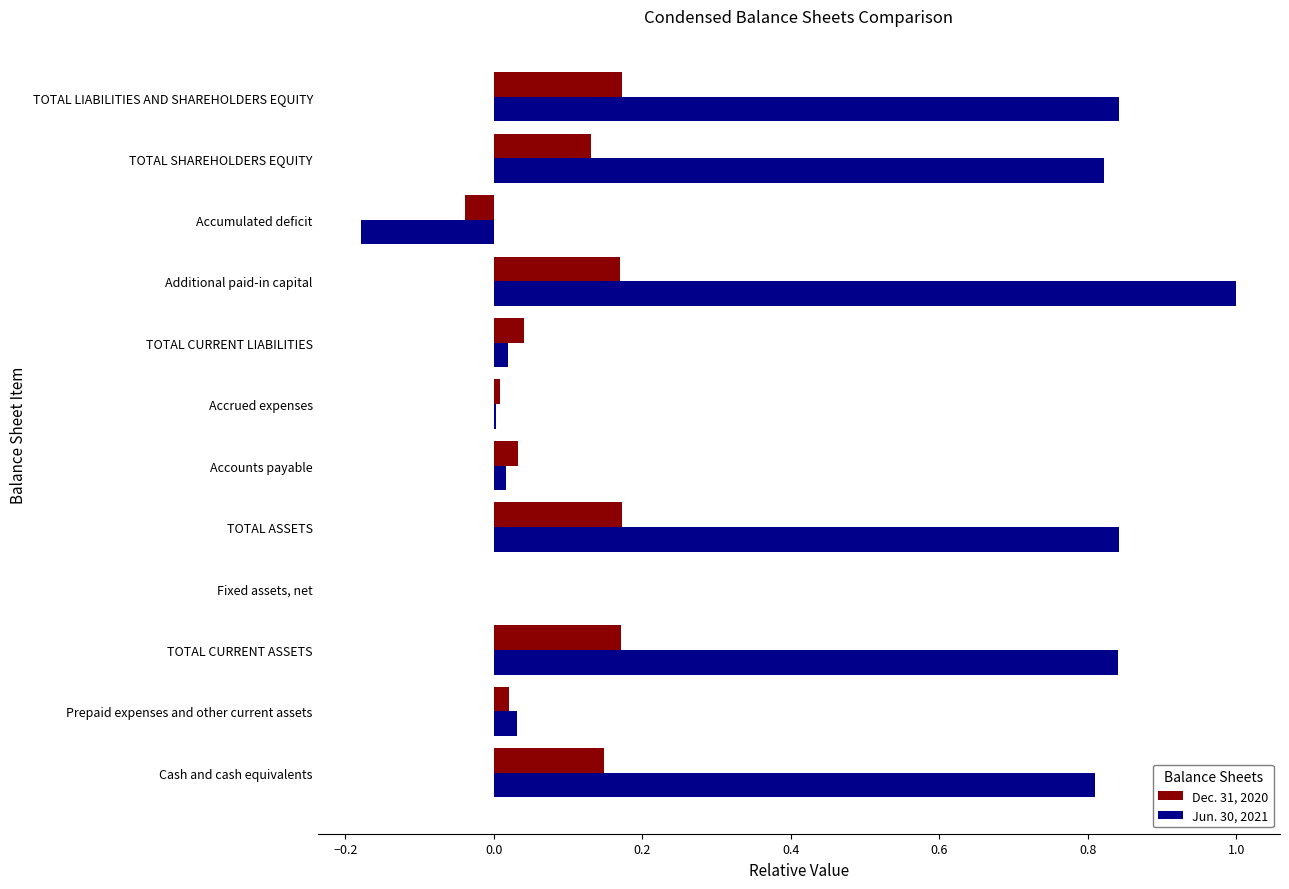

At which label does Jun. 30, 2021 reach its peak?

Additional paid-in capital